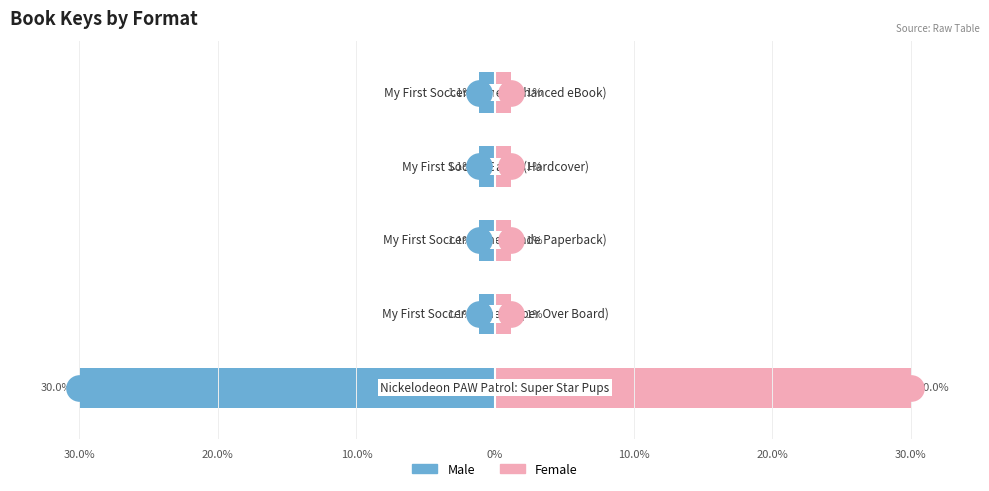

Which series has the largest total across all categories?

Female